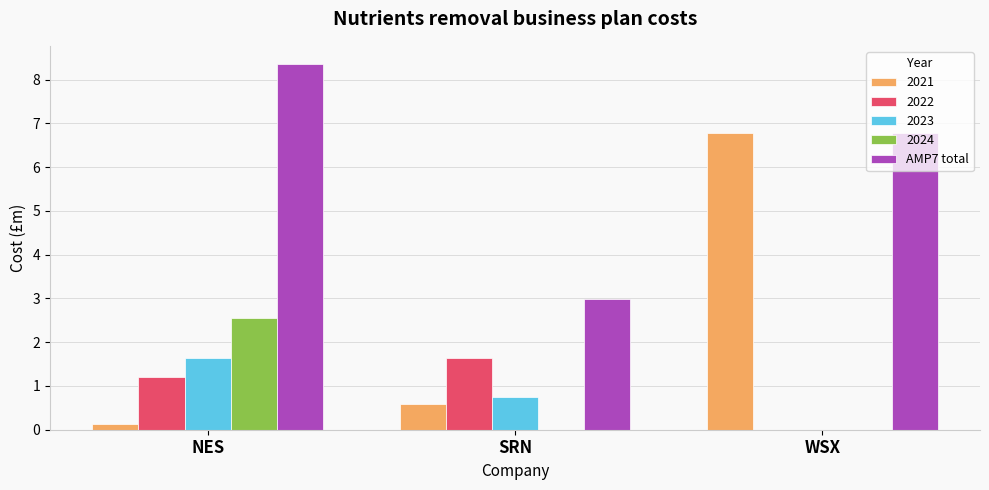

What is the sum of all 2024 values?

2.6